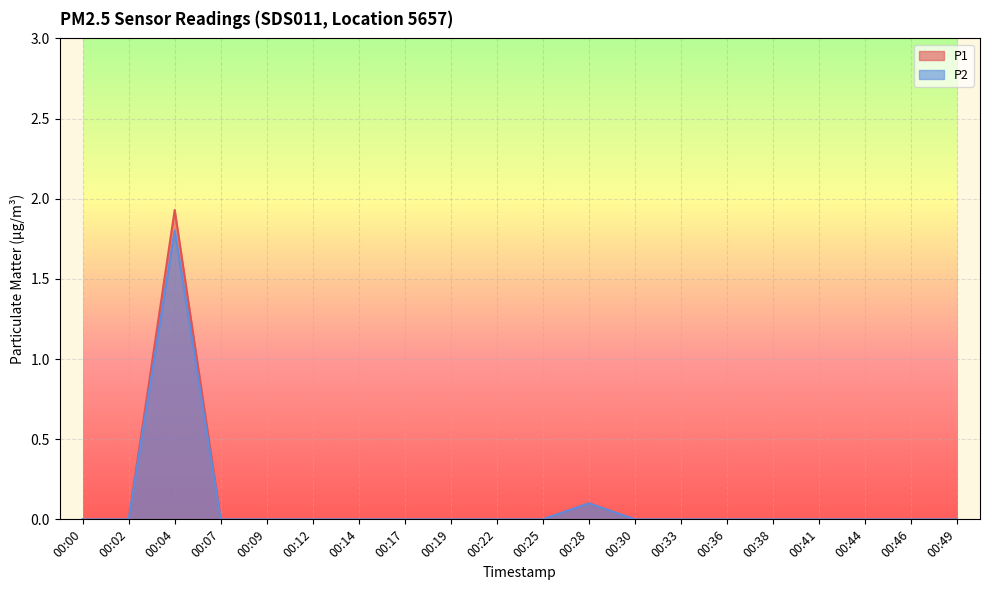

Which series has the largest total across all categories?

P1